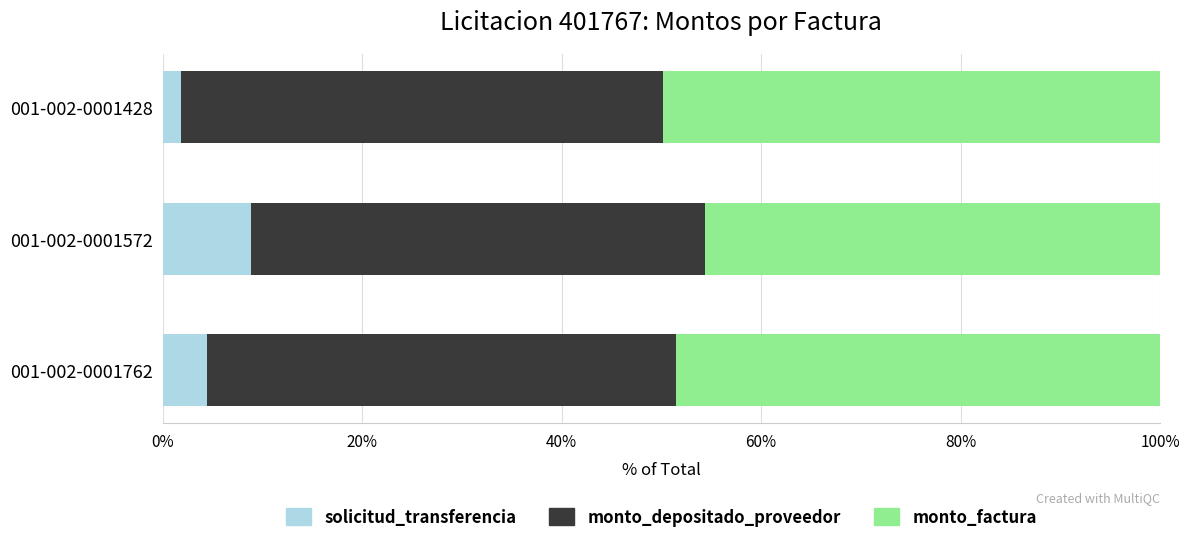

What are all the series names shown in the legend?

solicitud_transferencia, monto_depositado_proveedor, monto_factura